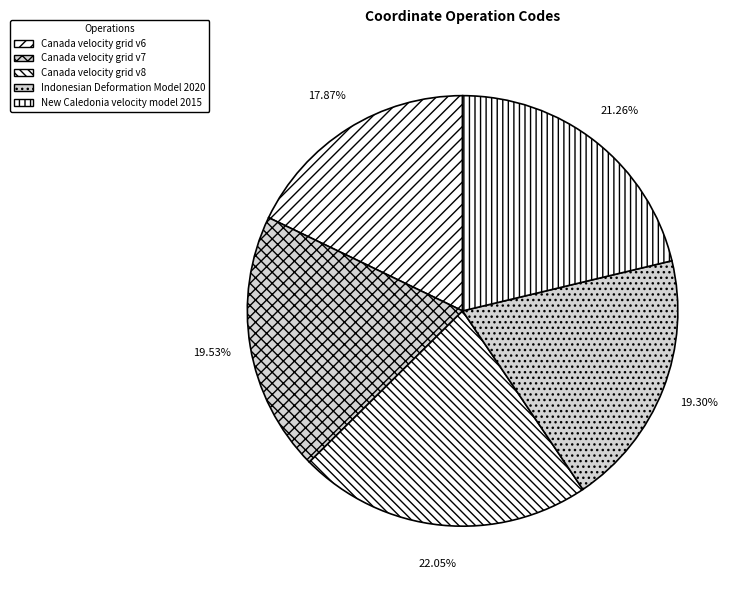

How many segments does this pie chart have?

5